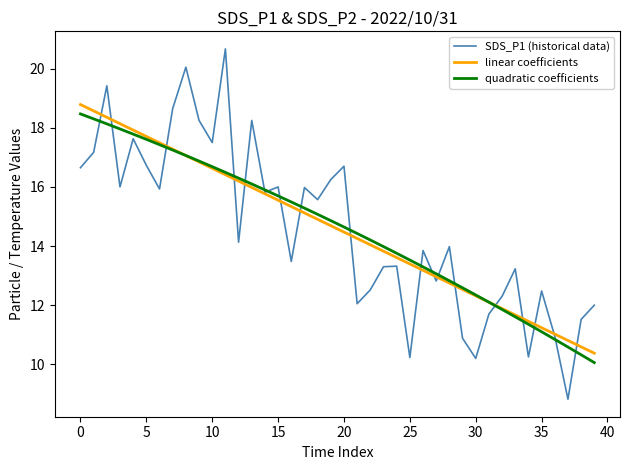

What is the smallest value displayed?

8.8